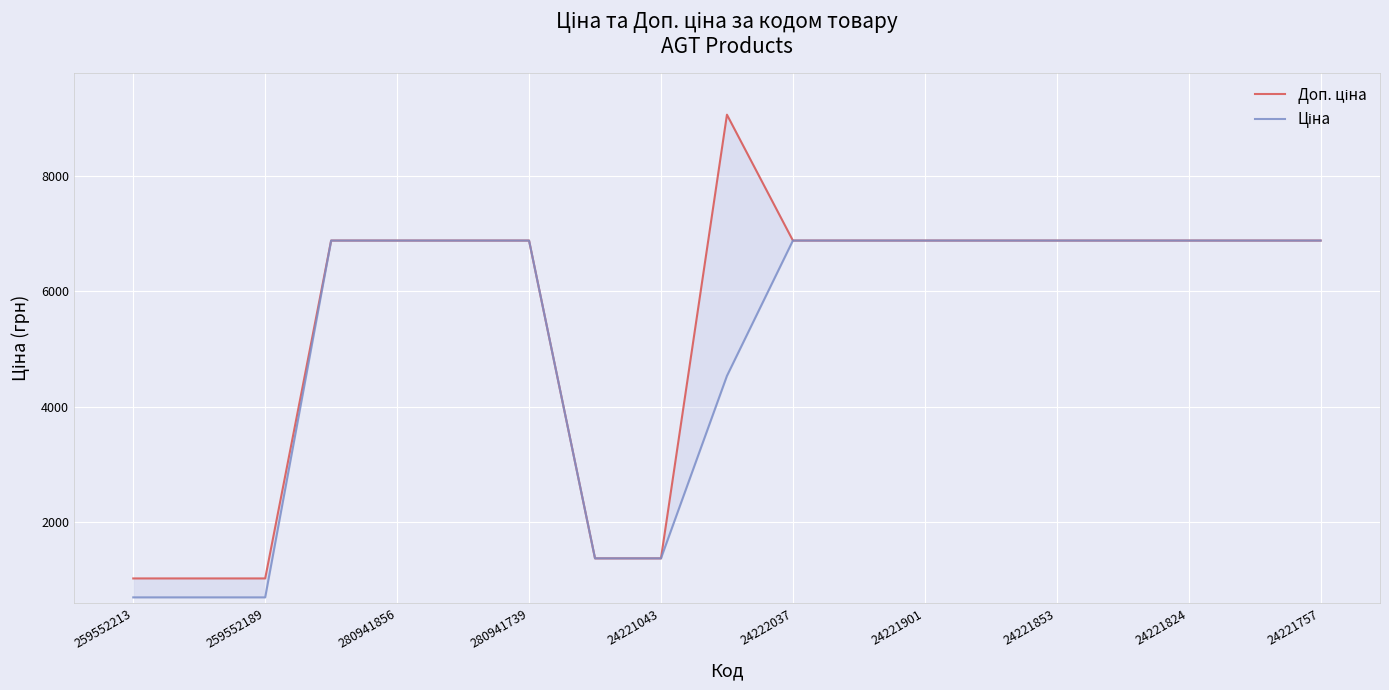

Where does the Ціна series first go above 6879?

280941739